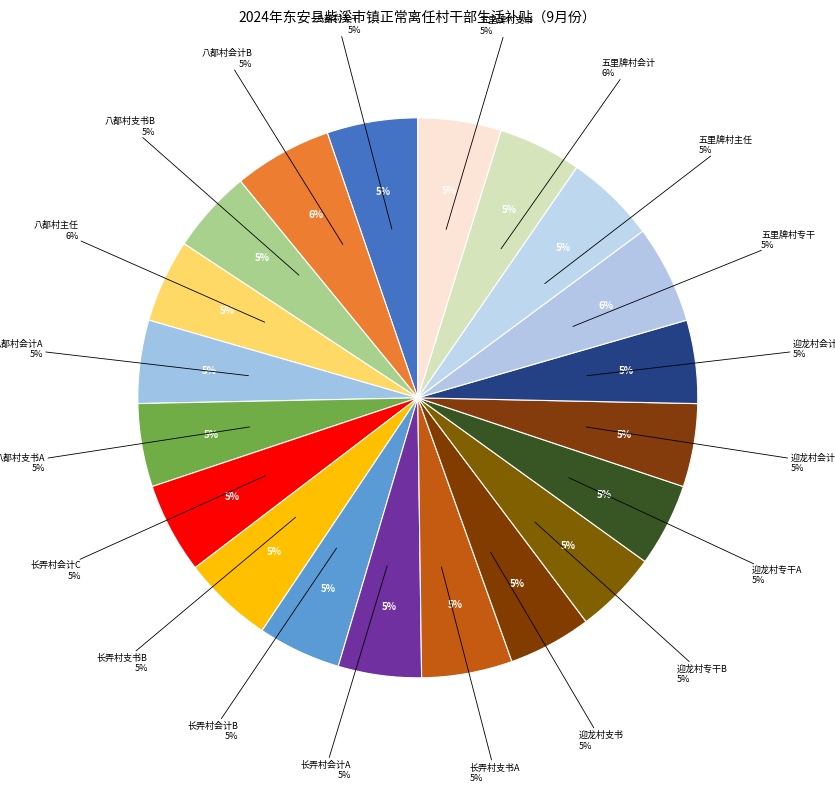

To the nearest percent, what portion does 五里牌村会计 represent?

6%